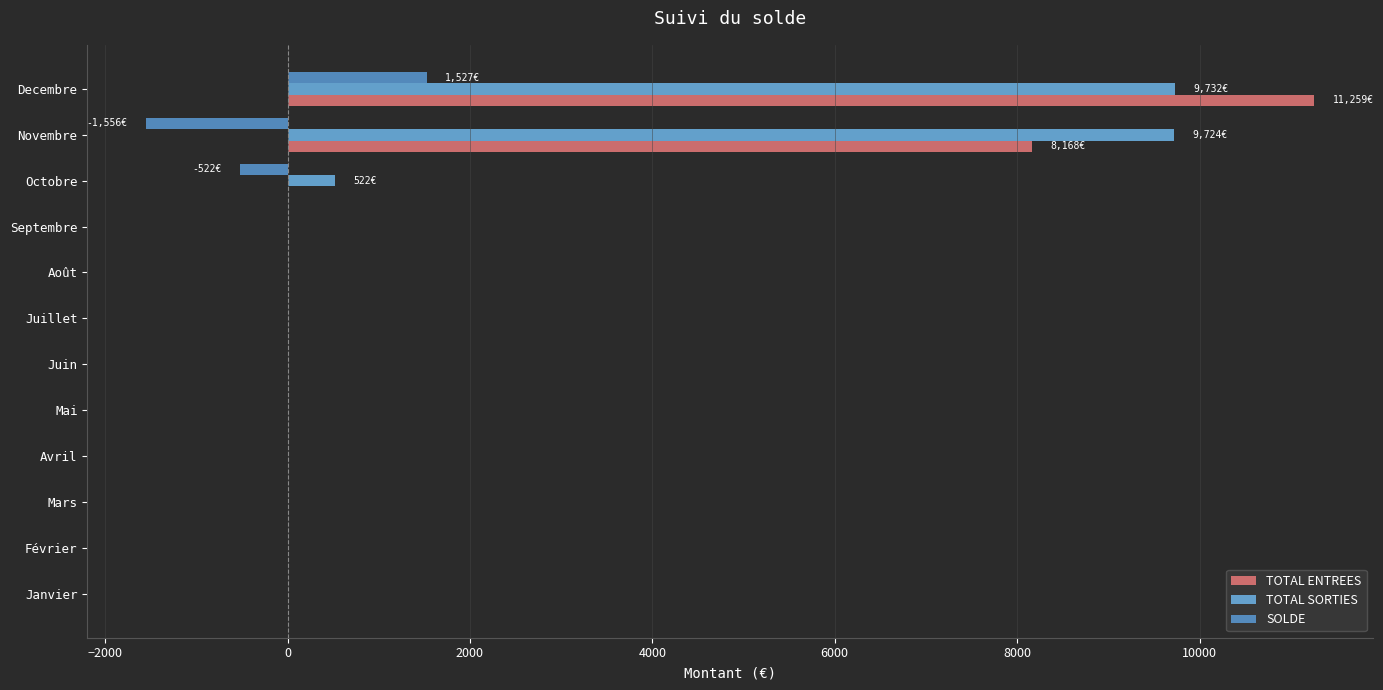

How many series are shown in this chart?

3